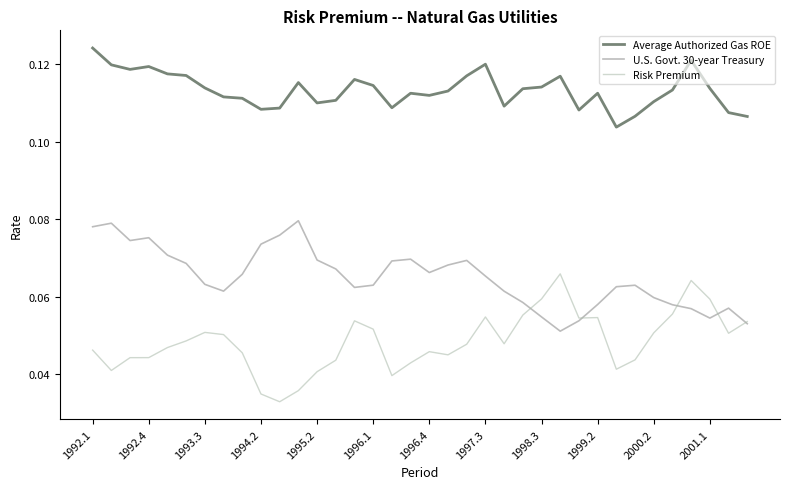

Rank the series by their average value, from highest to lowest.

Average Authorized Gas ROE, U.S. Govt. 30-year Treasury, Risk Premium